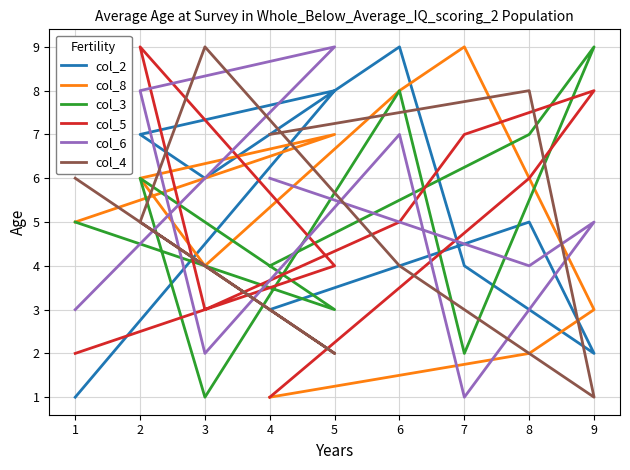

True or false: col_2 and col_6 cross at least once.

True